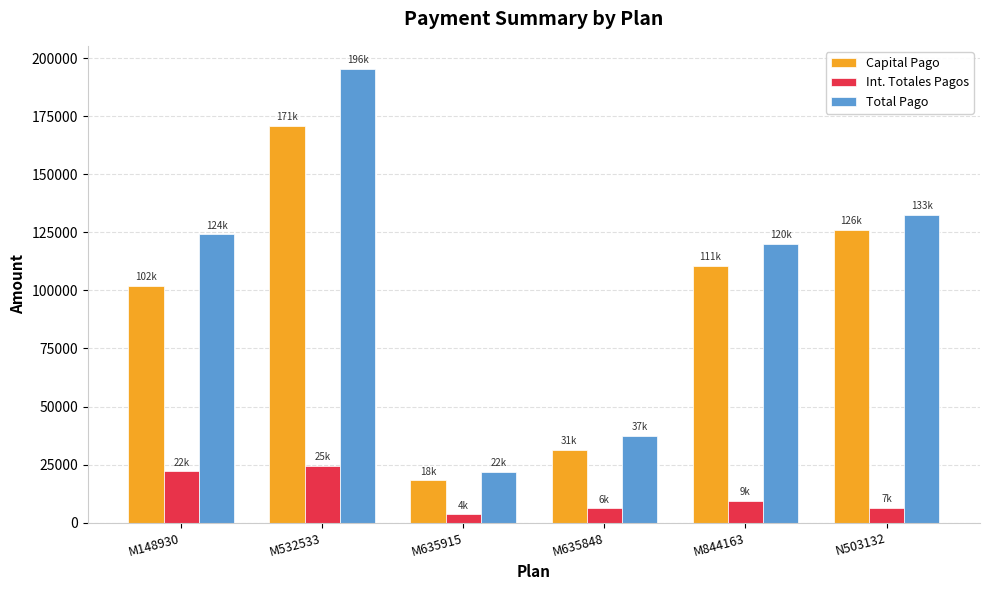

At N503132, list the series in order from largest to smallest.

Total Pago, Capital Pago, Int. Totales Pagos